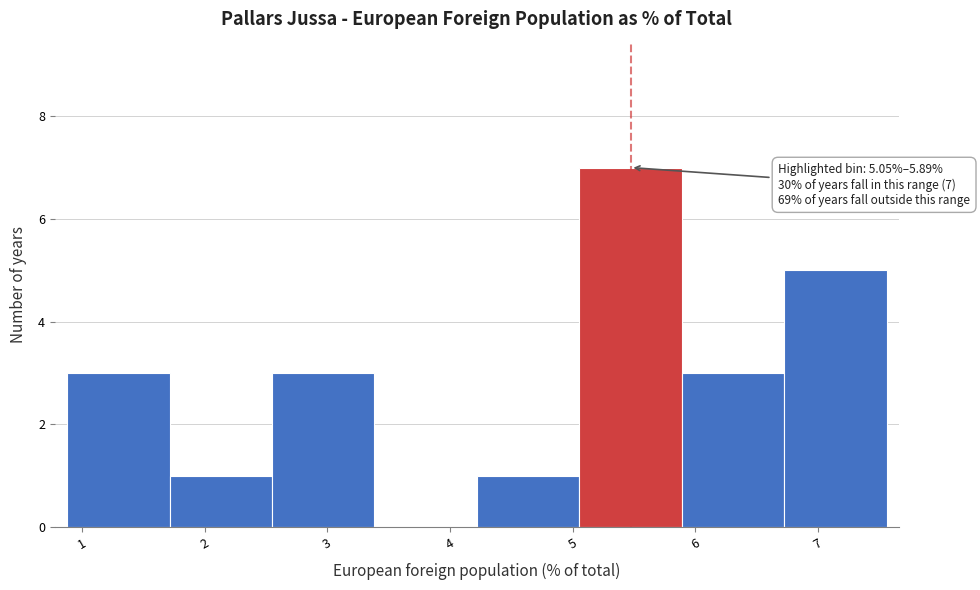

Over which range of the x-axis is the bar tallest?

5.1 to 5.9